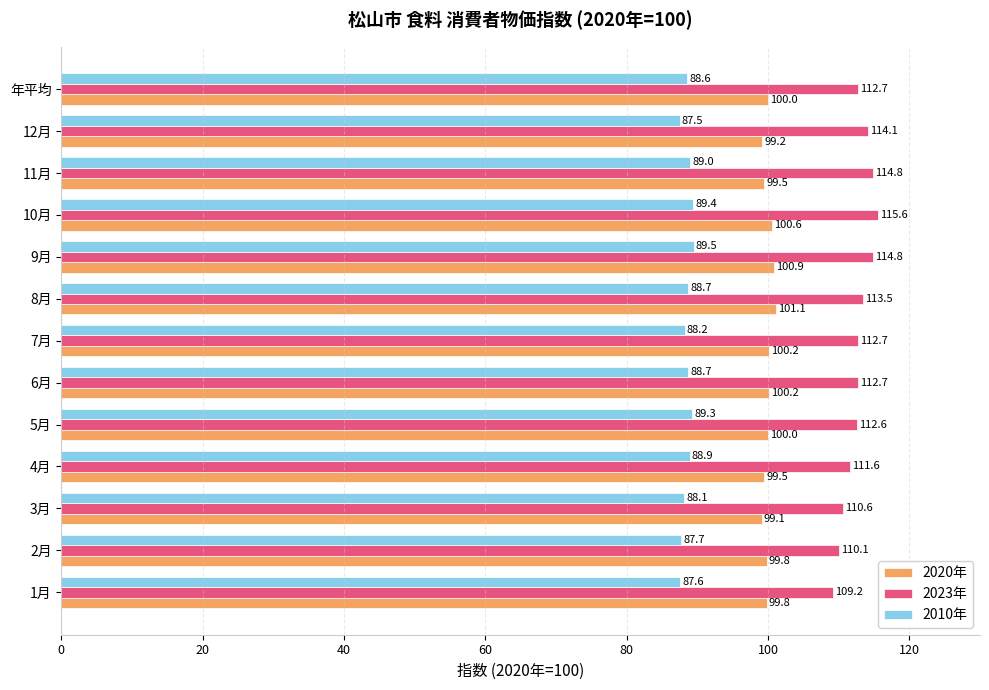

Rank the series by their average value, from lowest to highest.

2010年, 2020年, 2023年